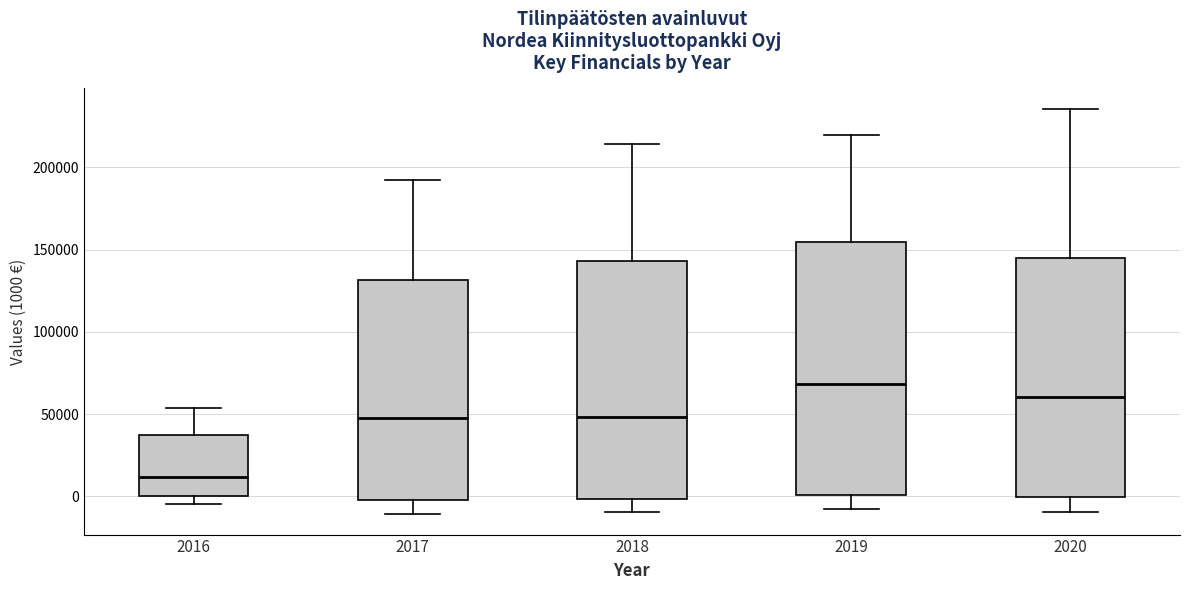

Comparing the boxes themselves (not the whiskers), which one is the tallest?

2019